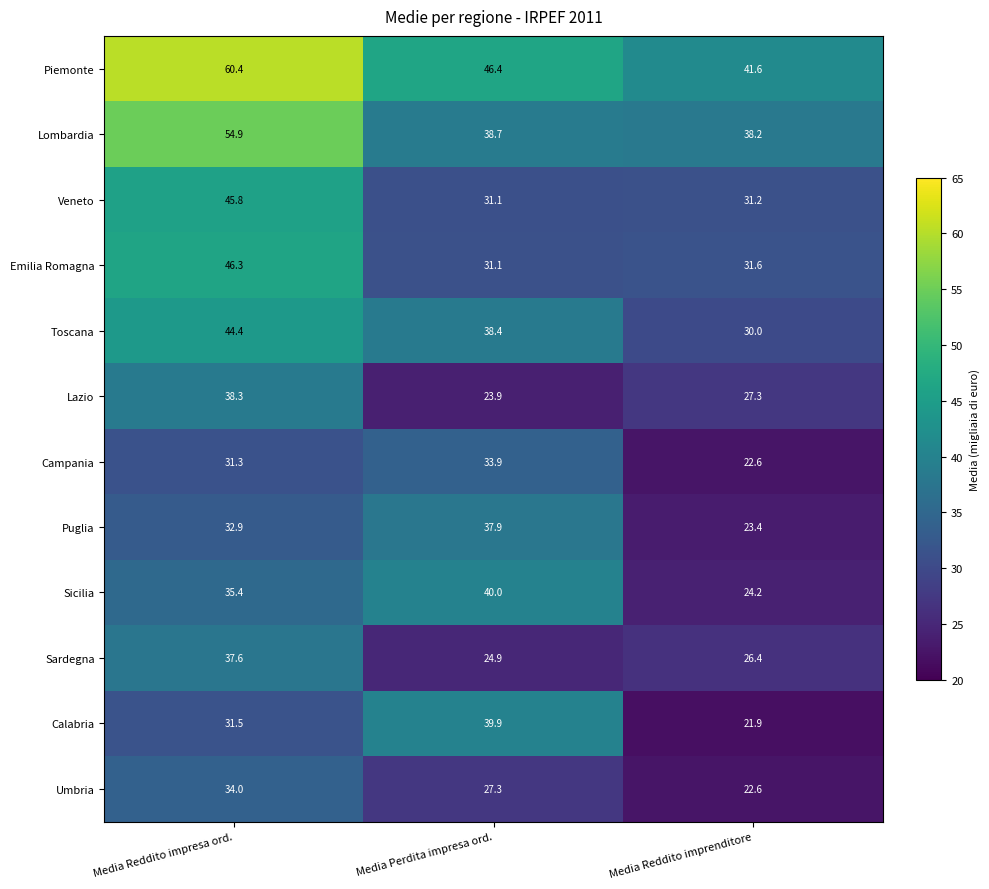

The value of Emilia Romagna at Media Reddito imprenditore is 15.1. True or false?

False